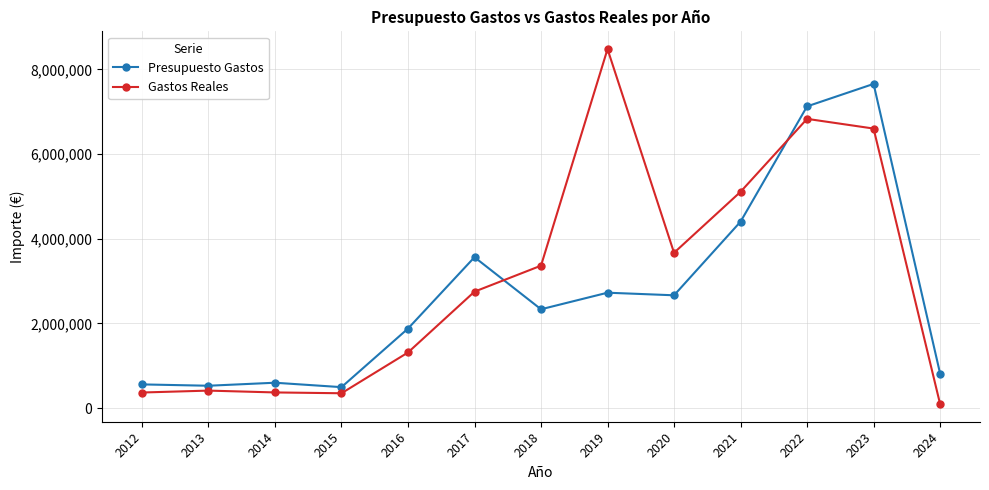

True or false: Presupuesto Gastos and Gastos Reales cross at least once.

True